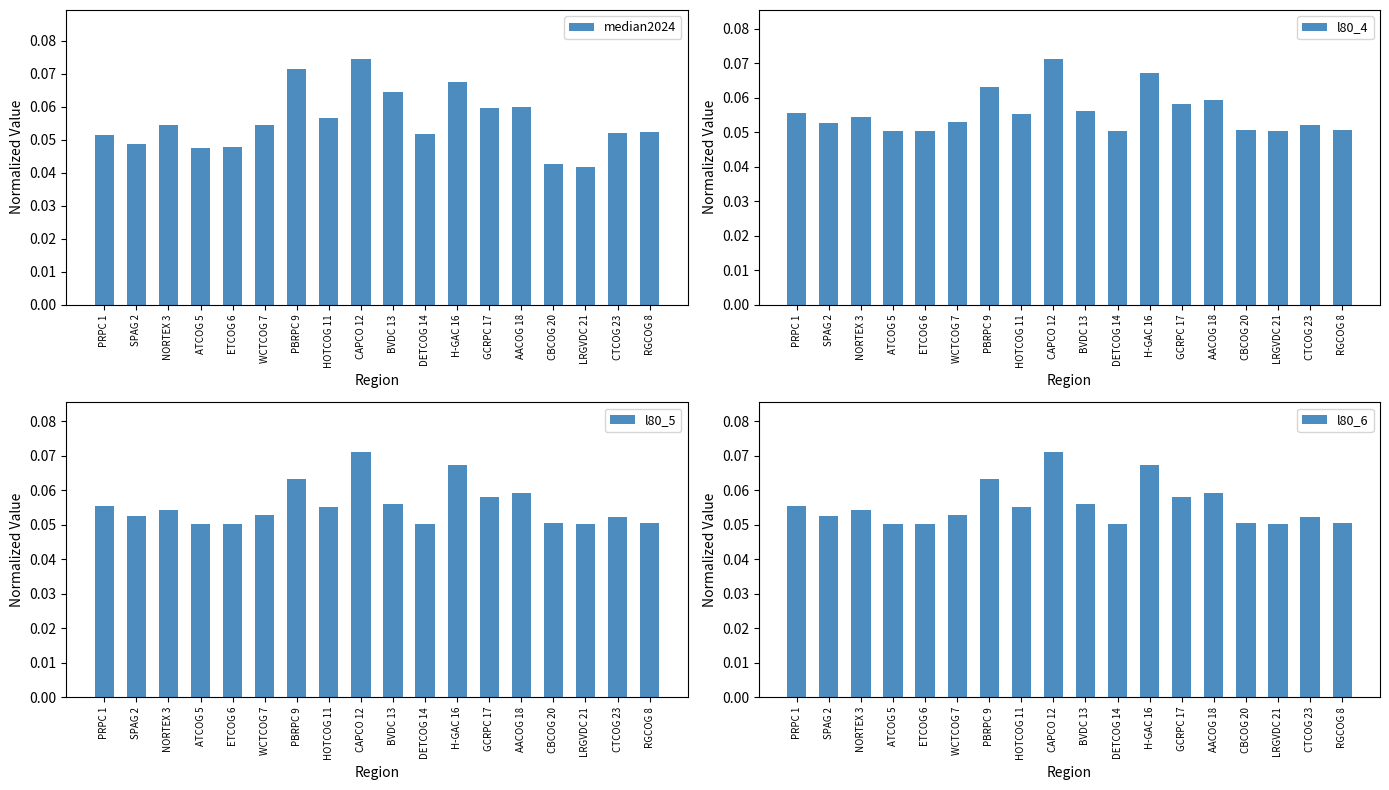

What is the label of the 16th bar from the left?

LRGVDC 21